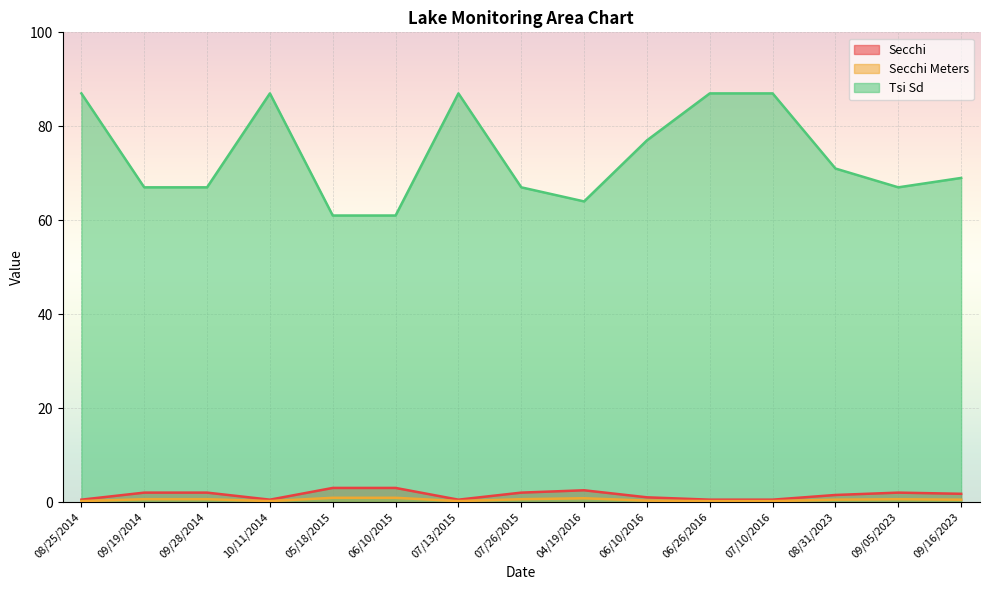

Is the value of Tsi Sd at 08/25/2014 greater than the value of Secchi at 10/11/2014?

Yes